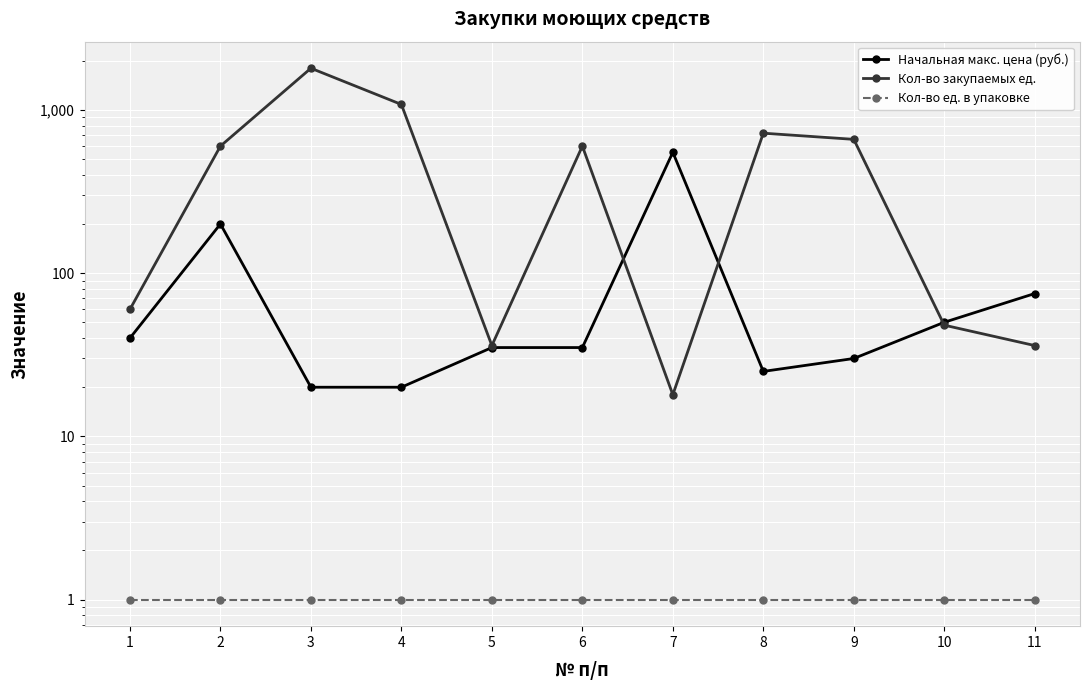

Between 4 and 8, which series saw the biggest shift?

Кол-во закупаемых ед.